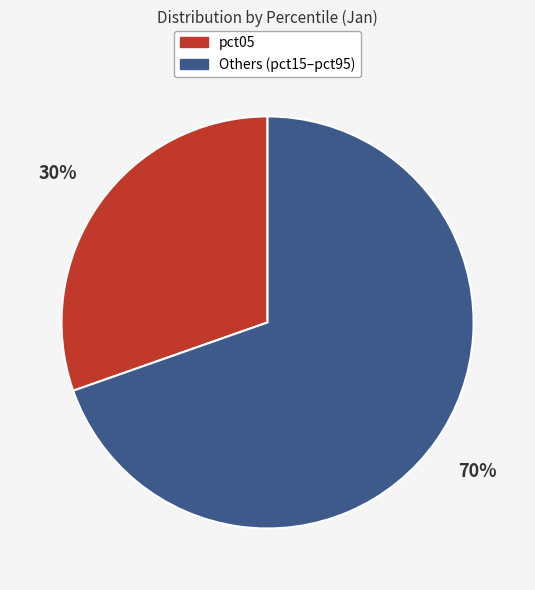

Do pct05 and Others (pct15–pct95) together represent more than half of the pie?

Yes